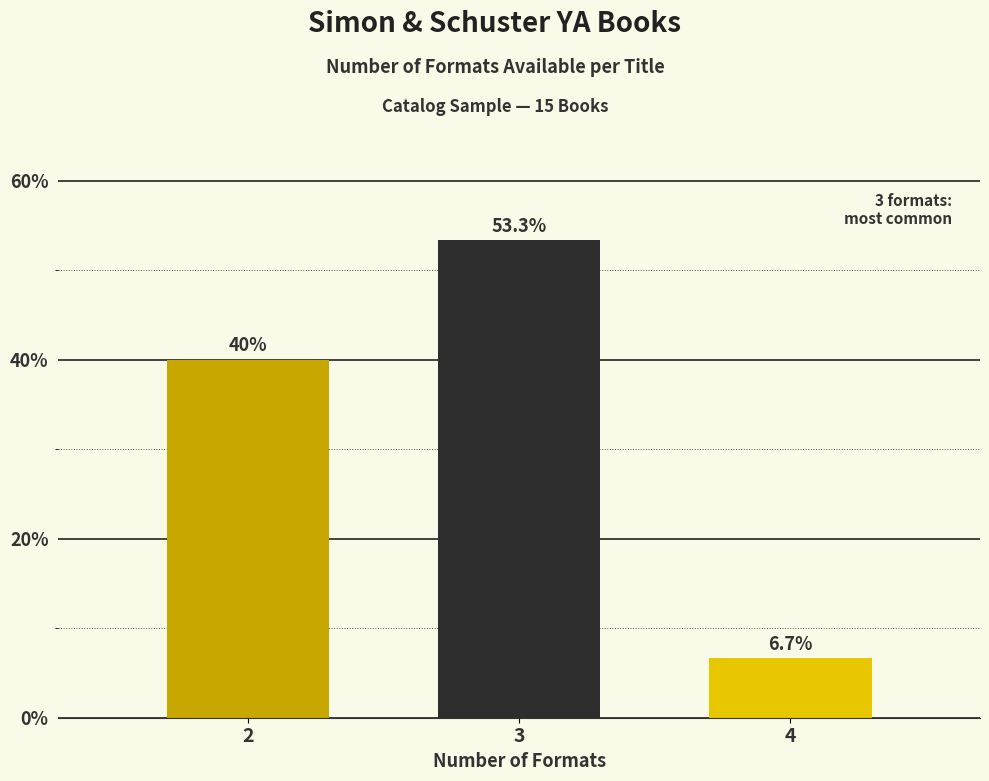

Reading right to left, extract all data points from this chart.

6.7	53.3	40.0